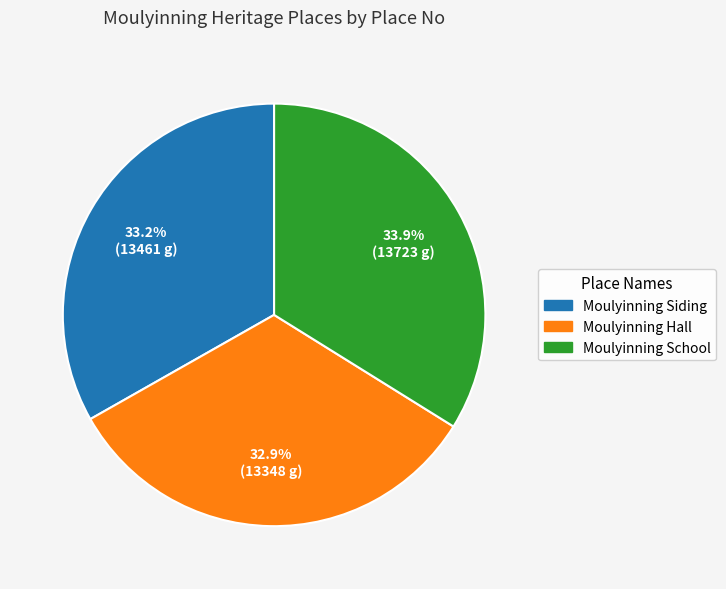

To the nearest percent, what is the combined percentage of Moulyinning Siding and Moulyinning School?

67%